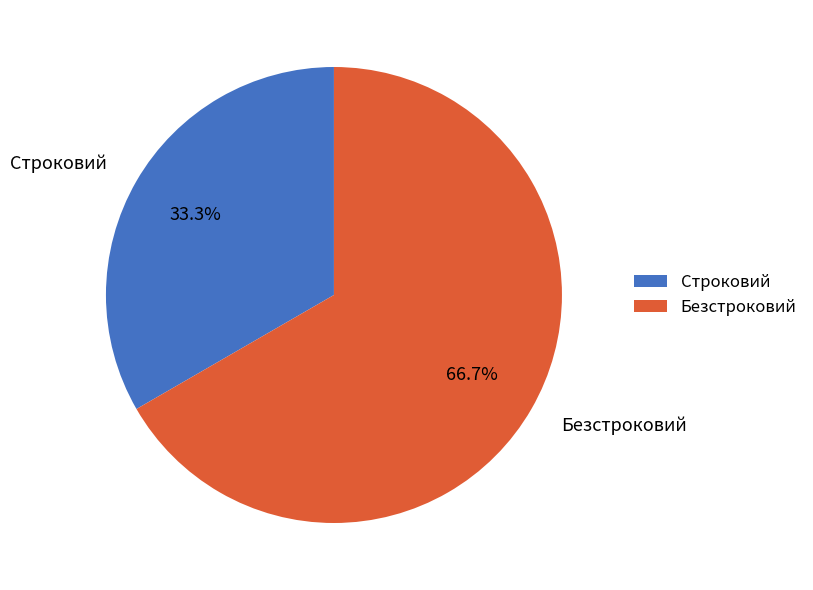

Rank the categories by value from highest to lowest.

Безстроковий, Строковий